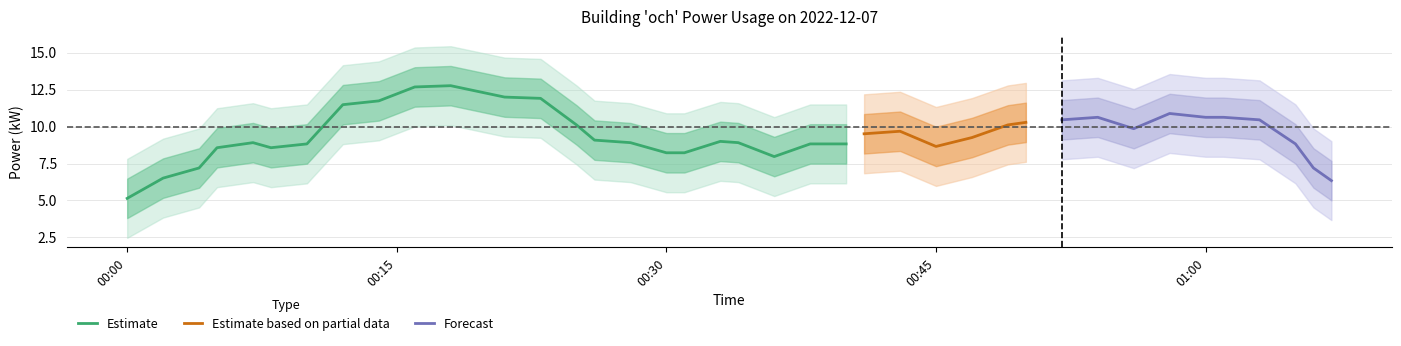

What is the sum of all values?

398.4